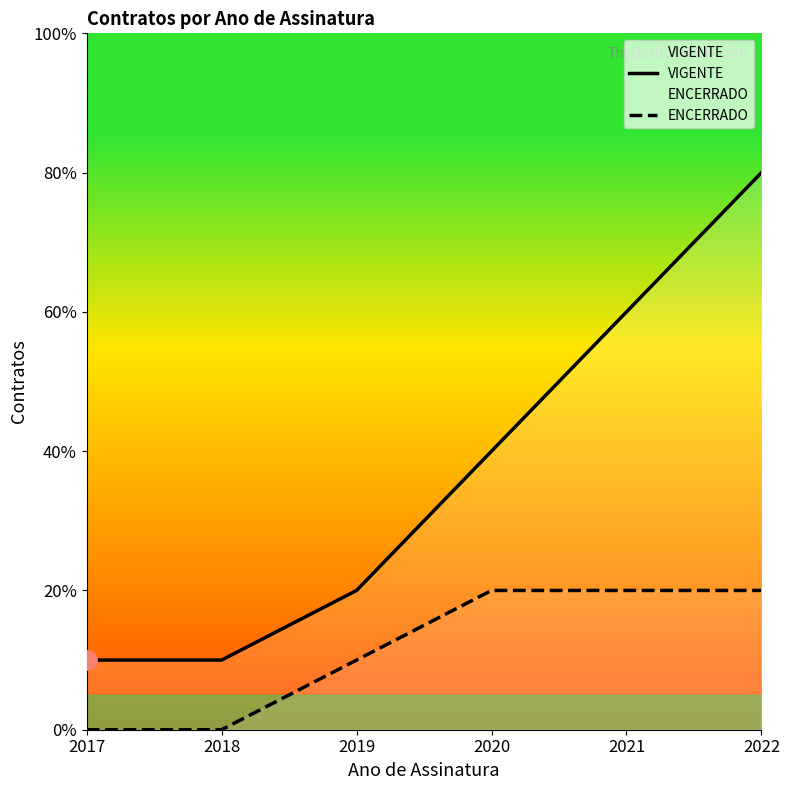

How many ENCERRADO values are between 0 and 2?

6